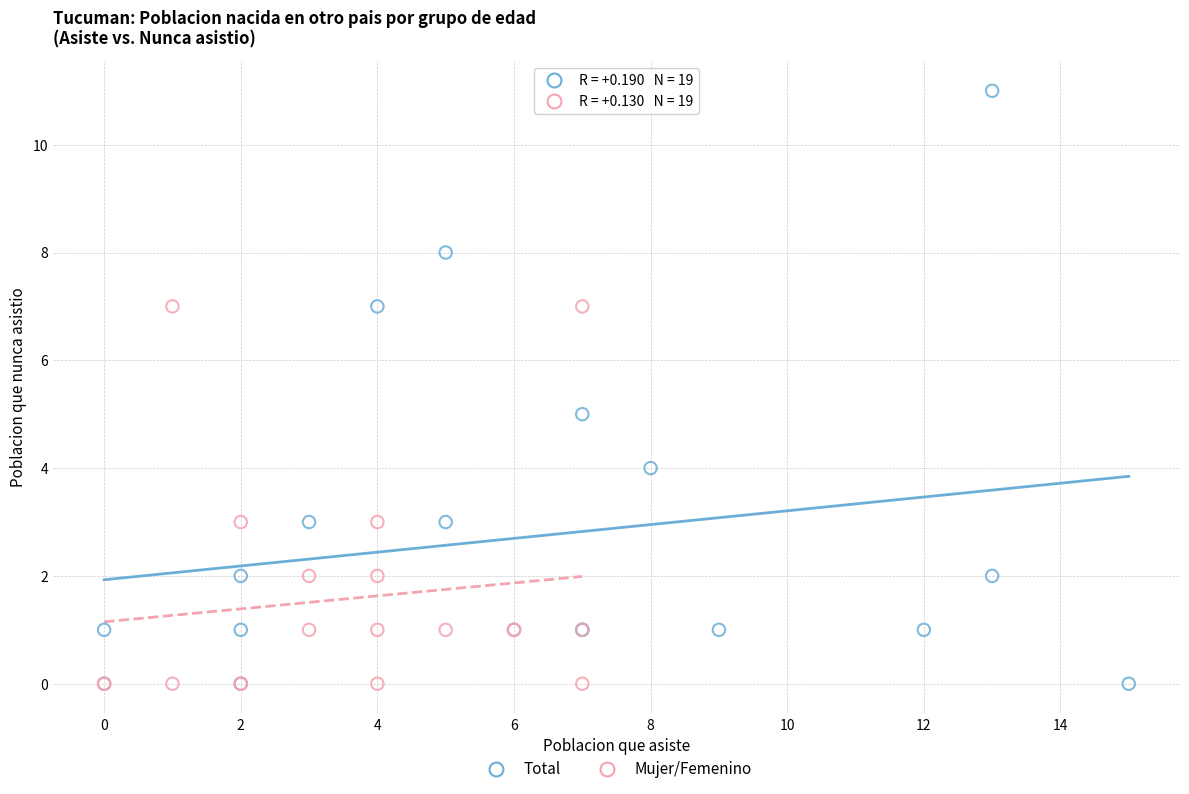

Which series contains the highest Y value?

Total